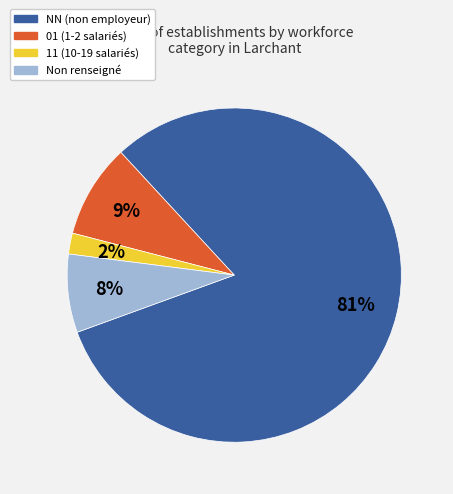

How many segments does this pie chart have?

4